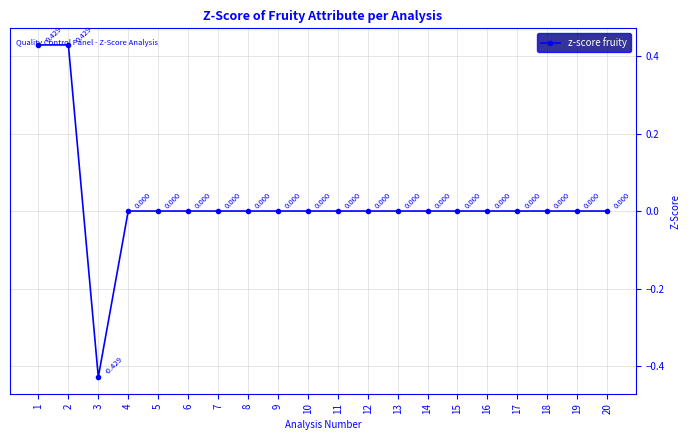

True or false: there are more than 2 points higher than both neighbors.

False